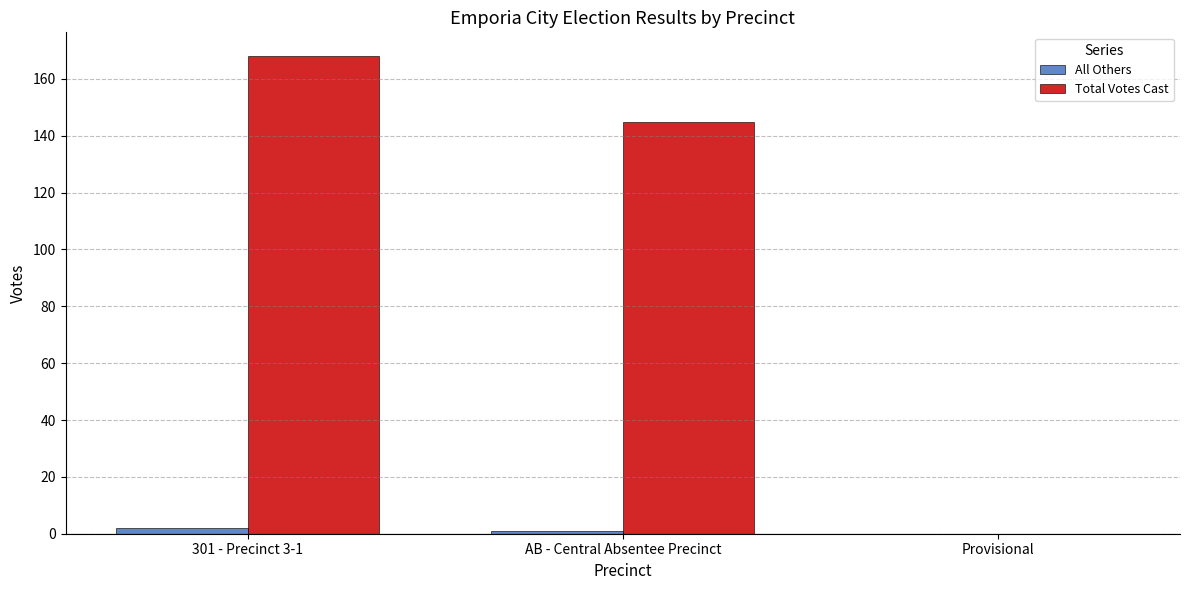

Which series has the largest total across all categories?

Total Votes Cast